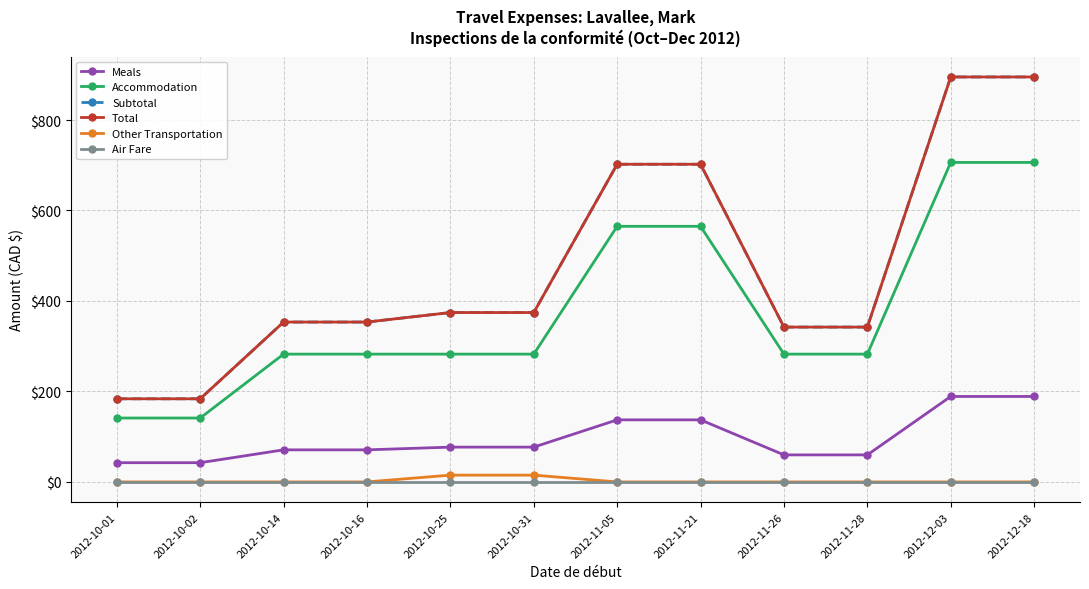

What is the difference between the Total values at 2012-11-21 and 2012-10-25?

327.8